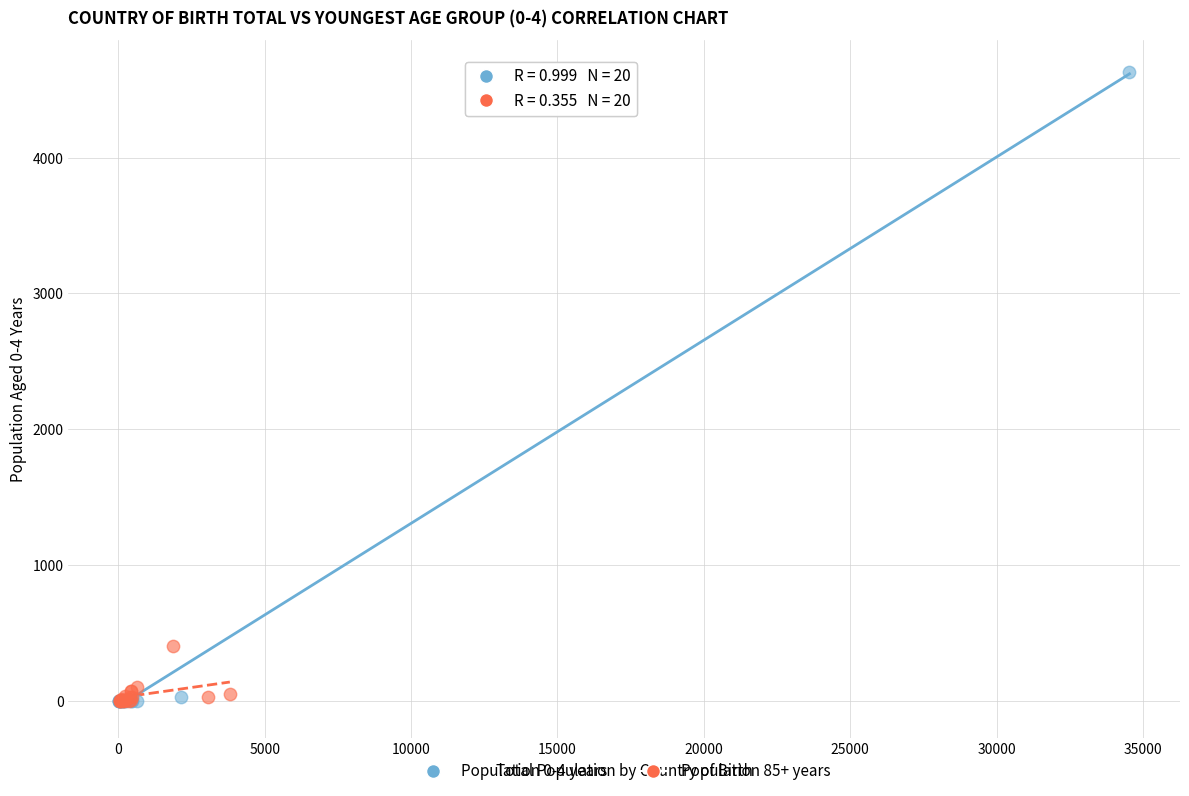

Which series has the widest spread of Y values?

Population 0-4 years